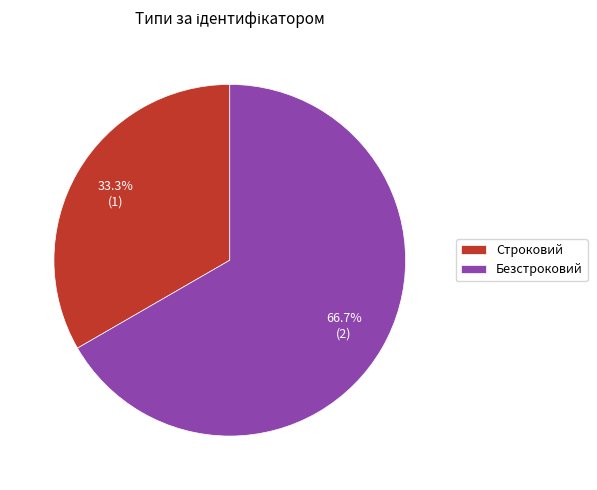

To the nearest percent, what is the difference between the Безстроковий and Строковий slice percentages?

33%